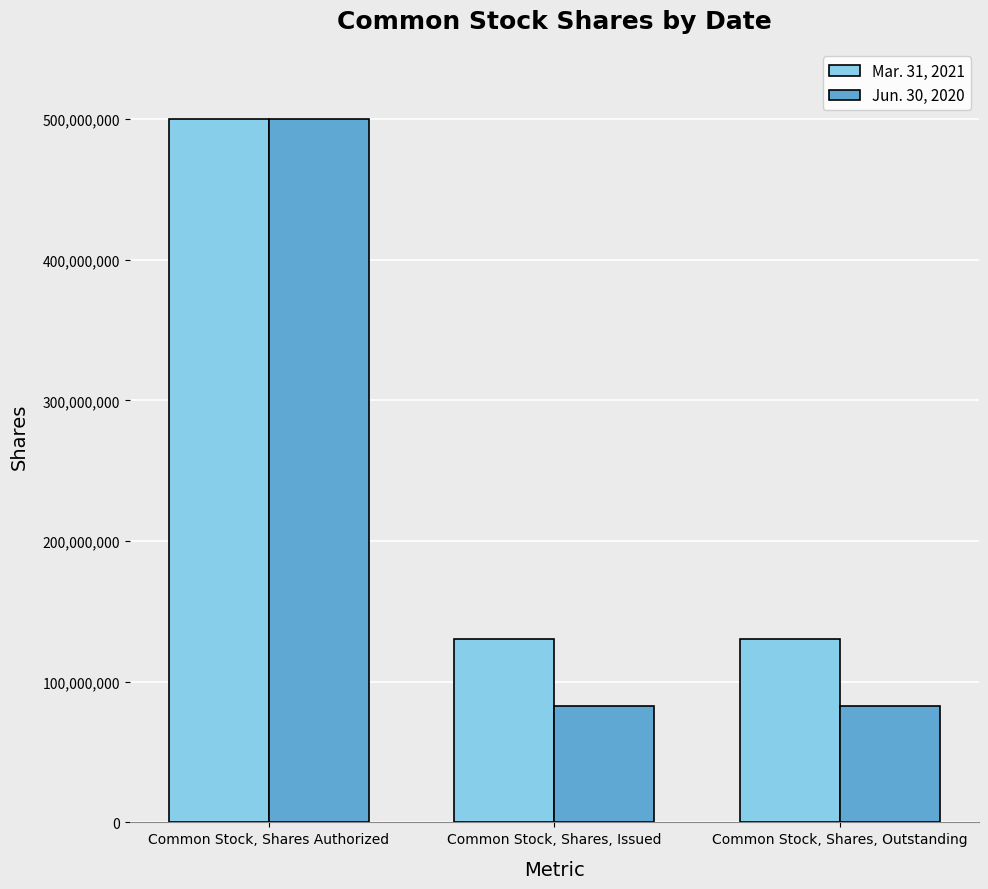

Is it true that Jun. 30, 2020 equals 859403616 at Common Stock, Shares Authorized?

False